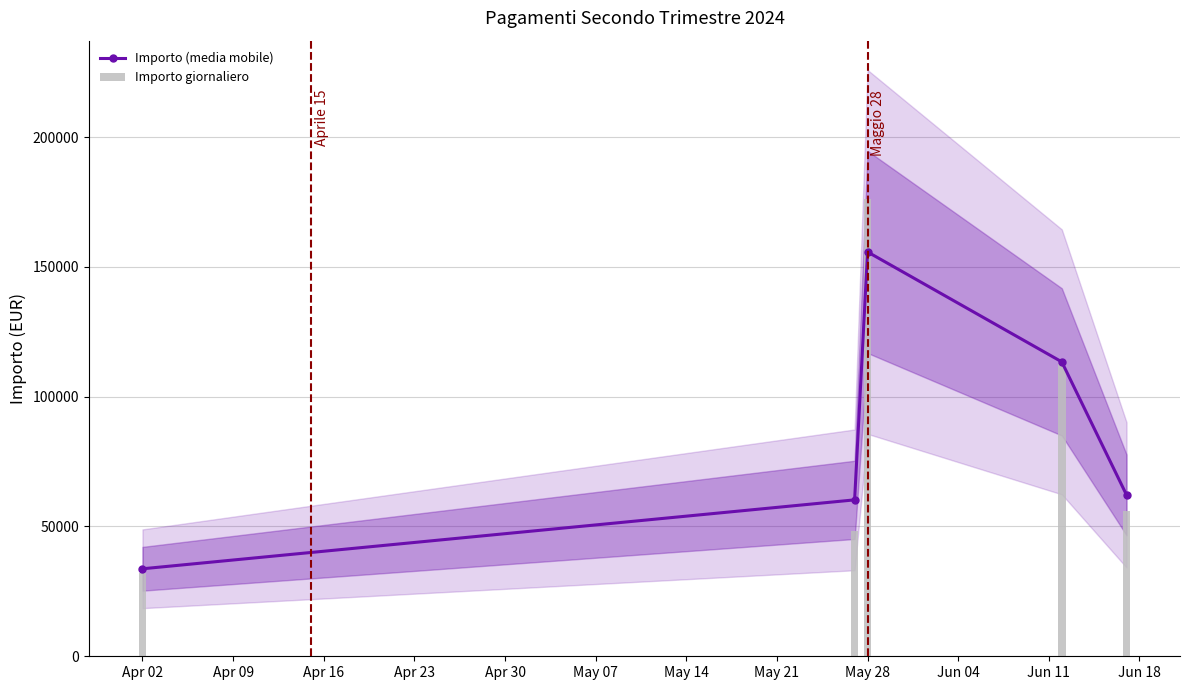

Which series has the largest range (max minus min)?

Importo giornaliero